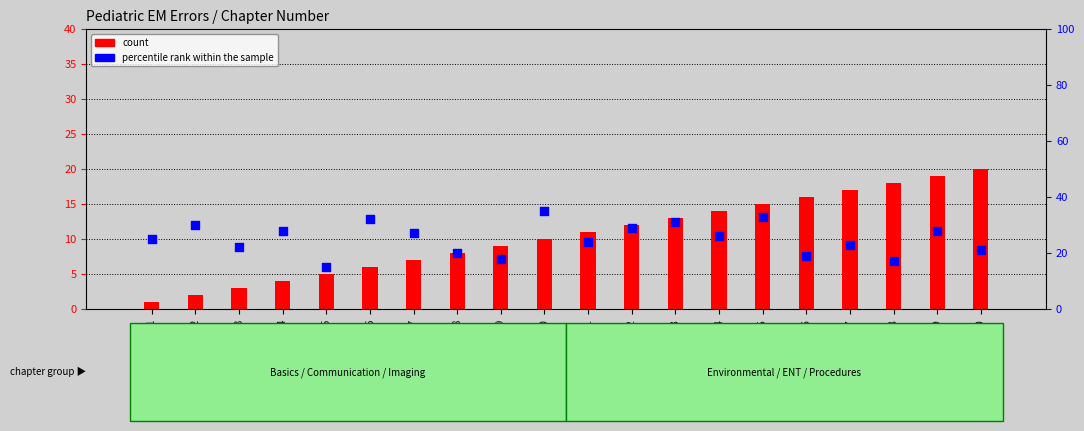

Which series has the widest spread of Y values?

percentile rank within the sample